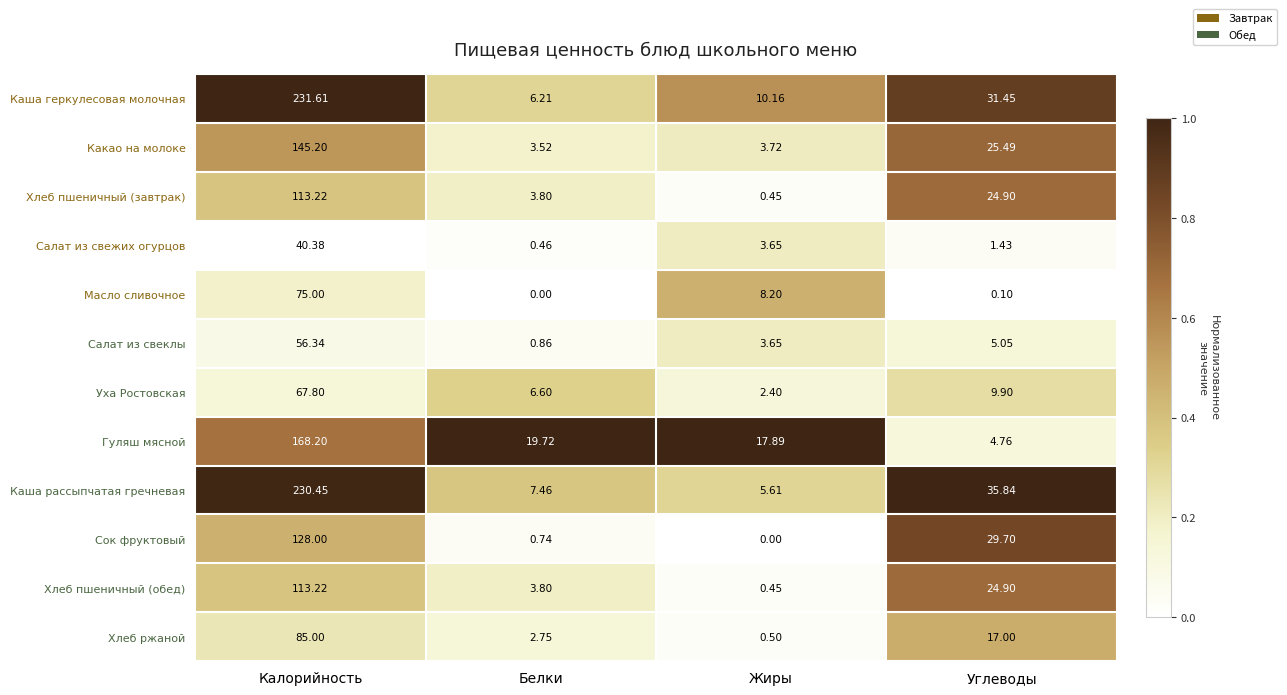

At which category is the sum across all series the highest?

Калорийность